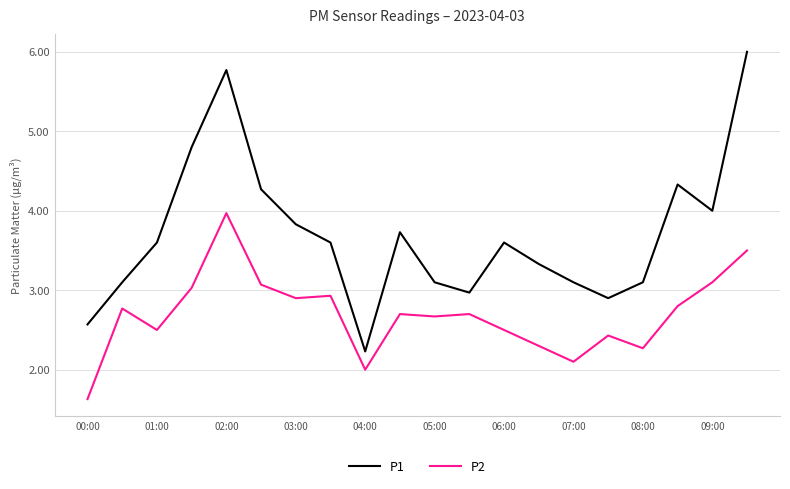

What is the minimum value for P2?

1.6